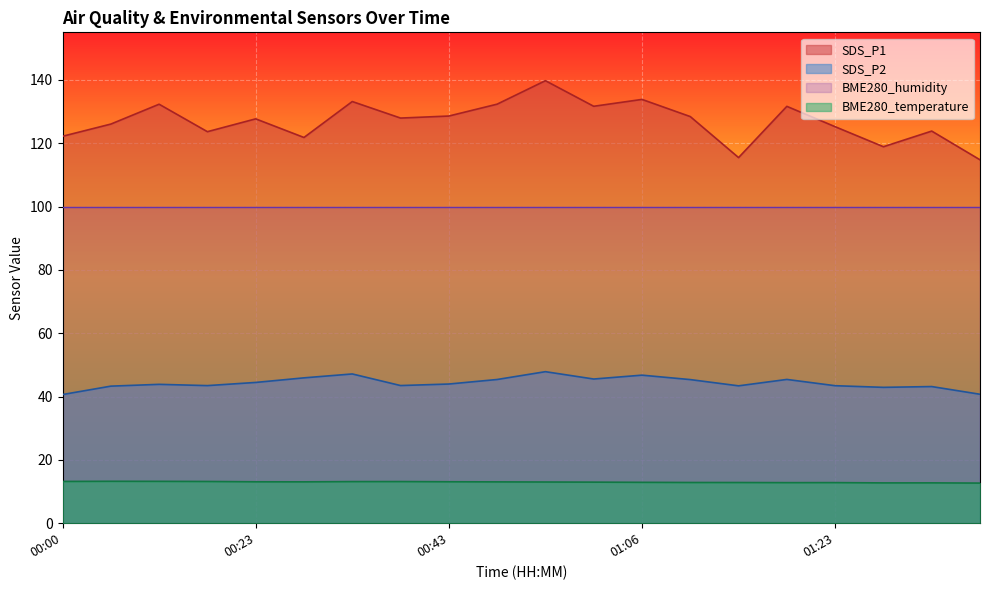

What is the sum of the SDS_P1 values at 00:26 and 01:12?

250.2